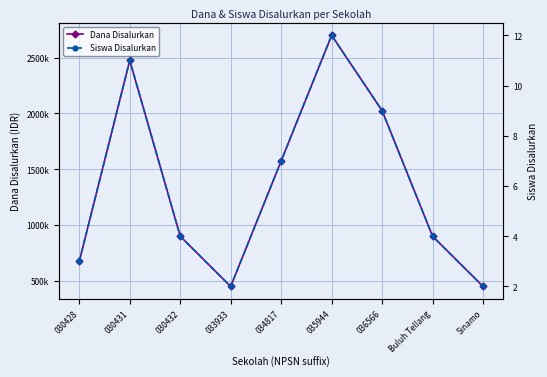

What is the difference between the Siswa Disalurkan values at 035944 and 033933?

10